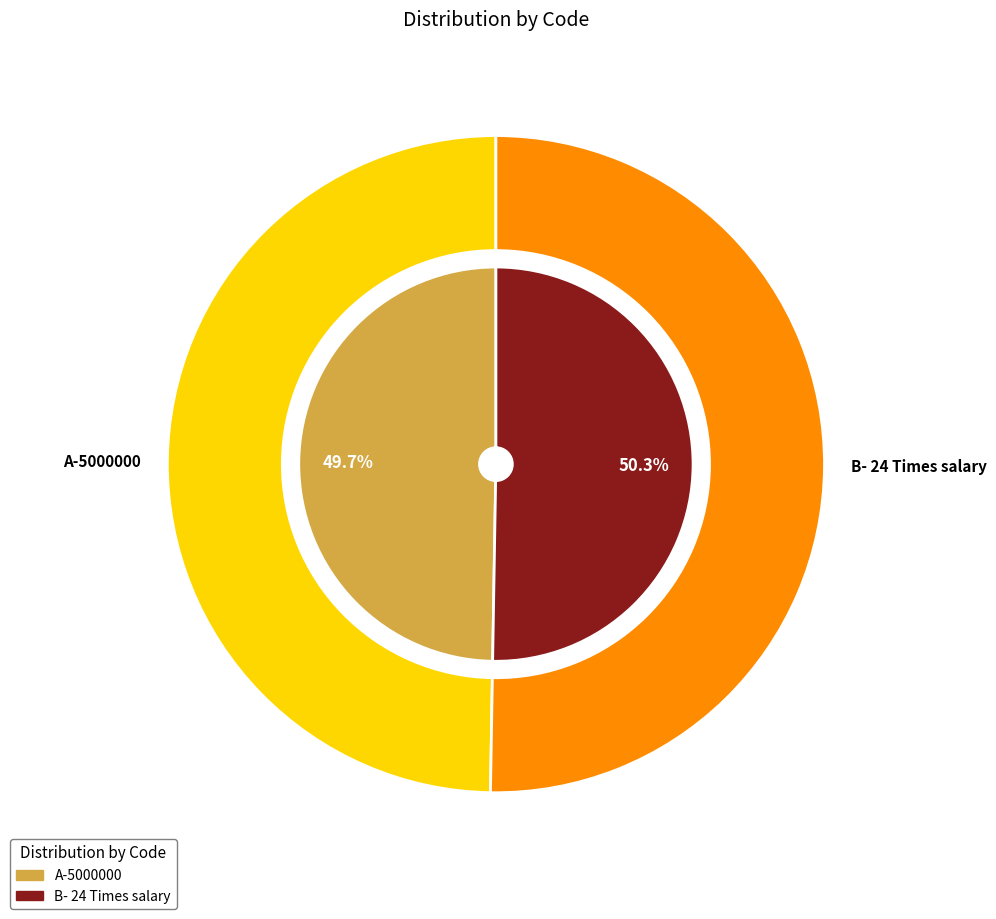

Which category has the biggest portion of the pie?

B- 24 Times salary